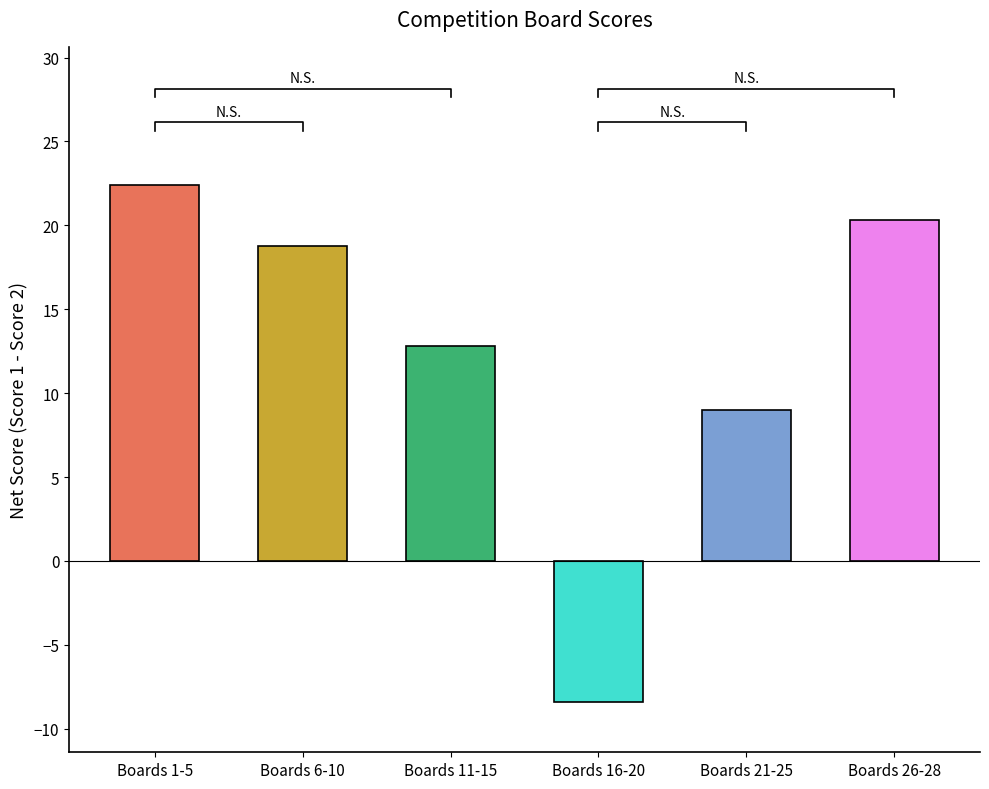

What is the maximum value for Score 1?

25